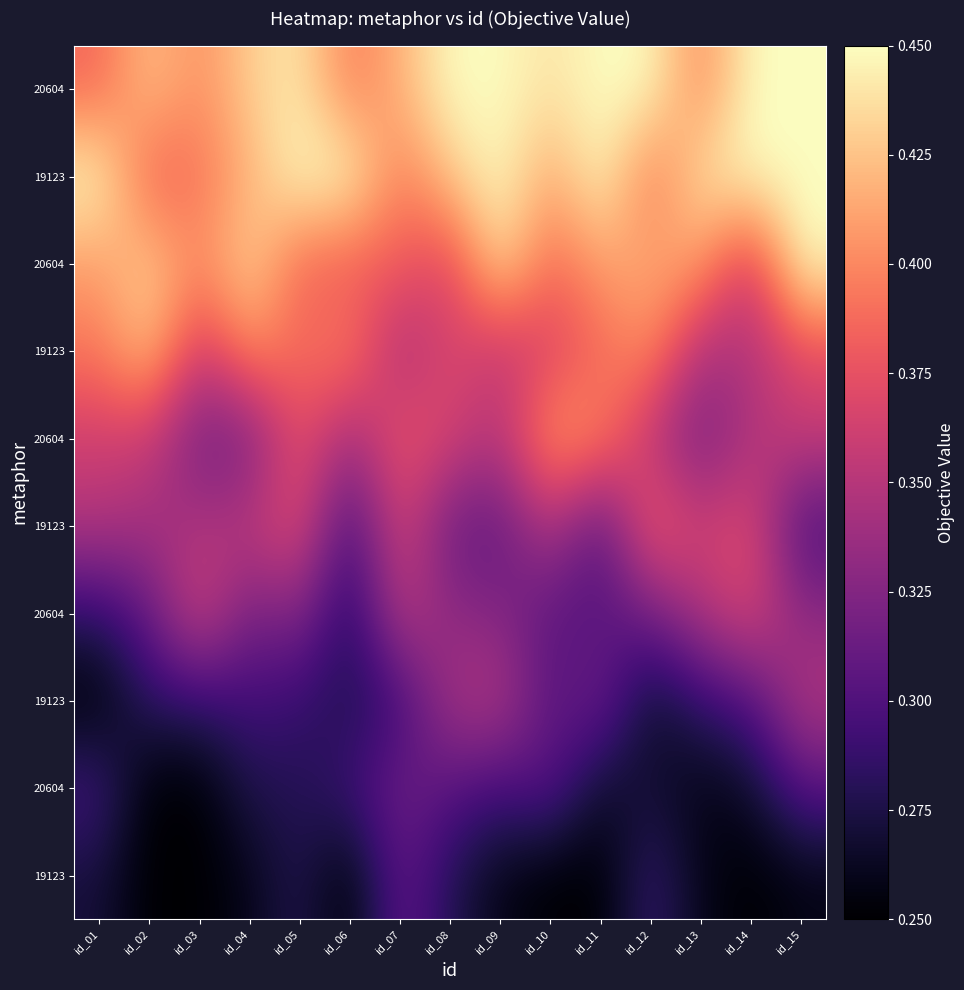

Between id_07 and id_12, which is larger?

id_07